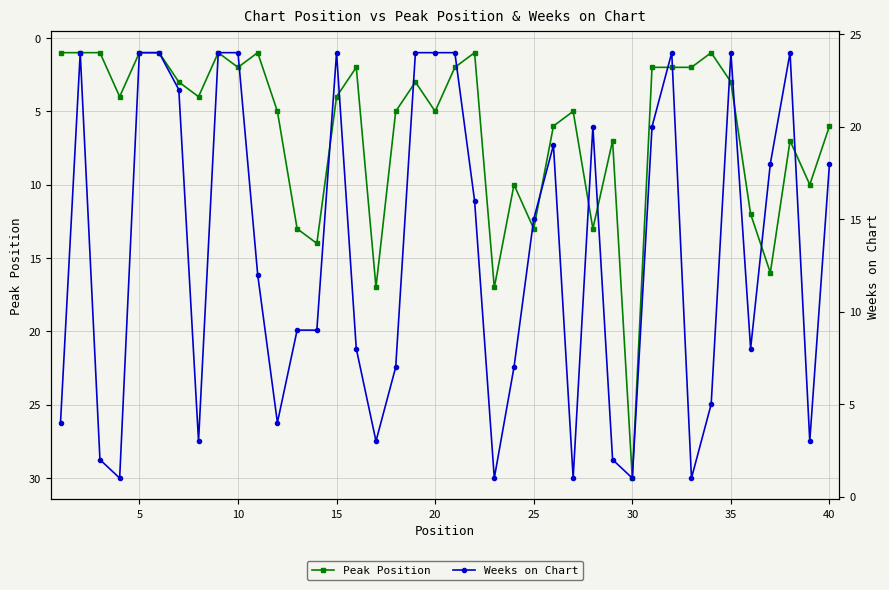

Which category has the highest value in the Peak Position series?

30